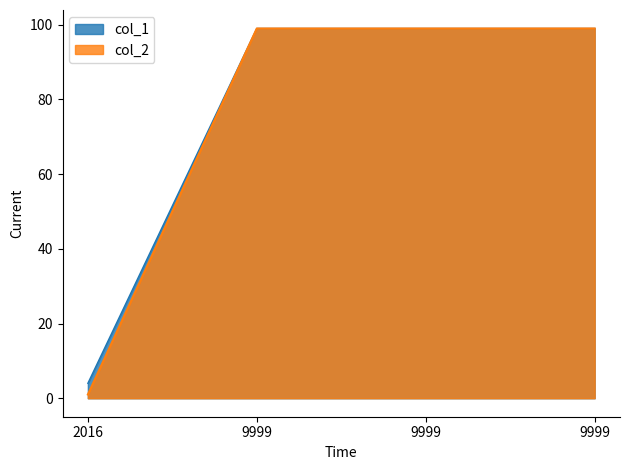

Which category has the lowest value in the col_2 series?

2016